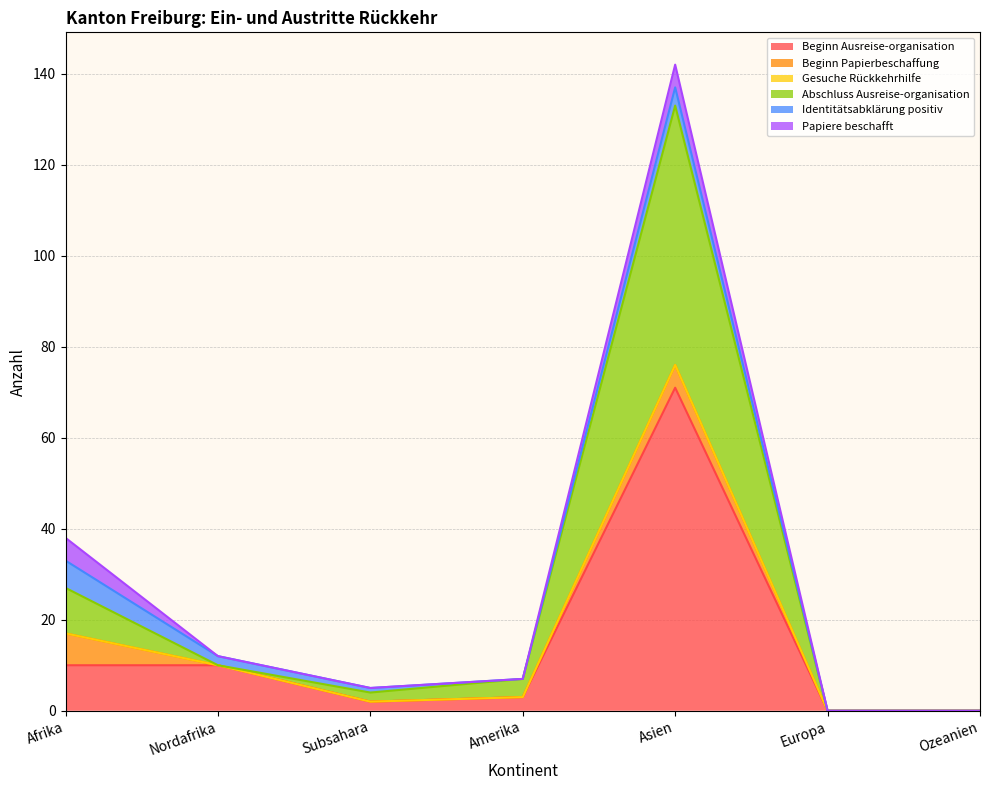

The Papiere beschafft series shows 5 at Afrika. True or false?

True